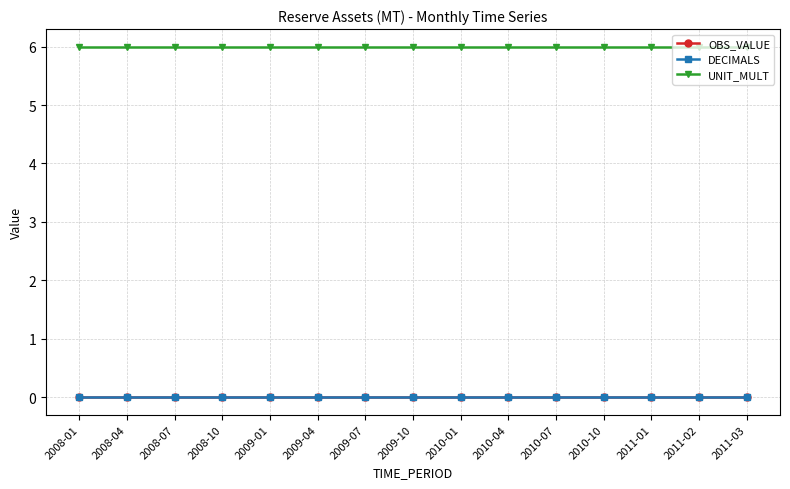

Is this an area chart (filled region under the line)?

No